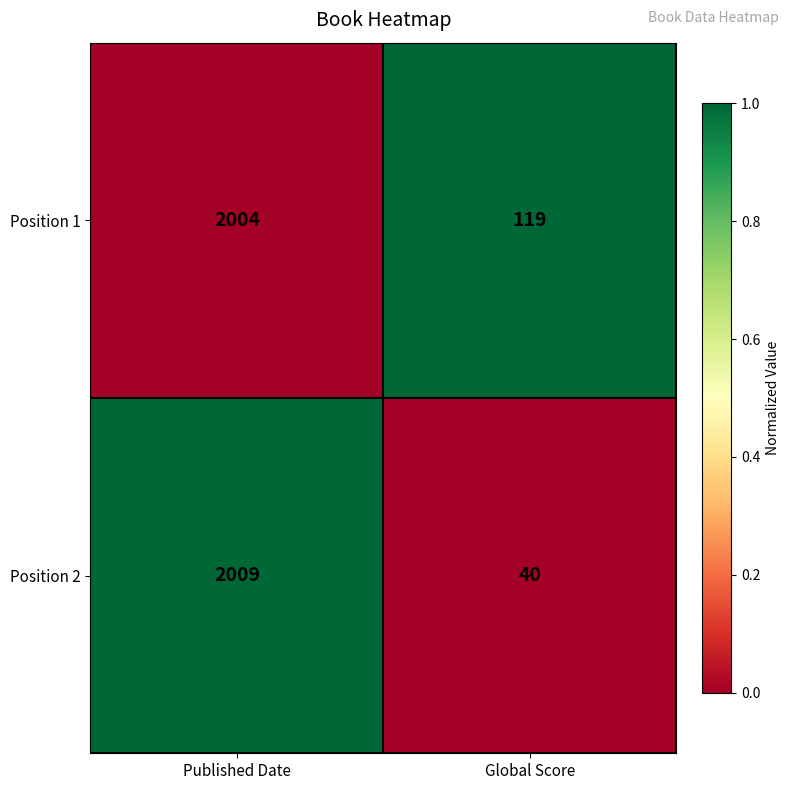

What is the greatest value displayed?

2009